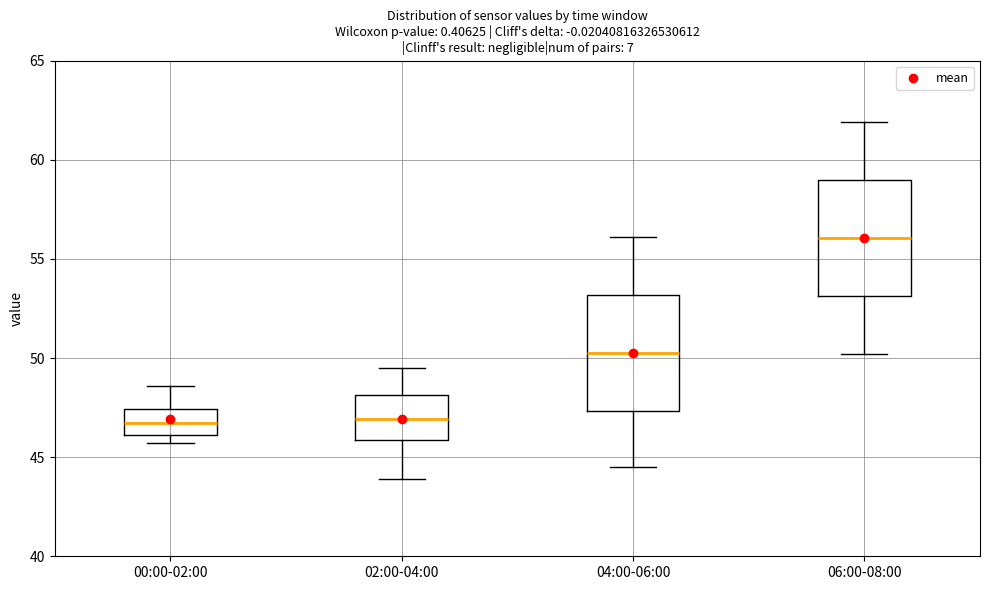

Reading left to right, read every box against the y-axis: the position of its median line, the range the box covers, and the ends of its whiskers. The values are not printed on the chart, so give them approximately, as read against the axis.

00:00-02:00: median 46.5, box 46.0 to 47.5, whiskers 45.5 to 48.5
02:00-04:00: median 47.0, box 46.0 to 48.0, whiskers 44.0 to 49.5
04:00-06:00: median 50.5, box 47.5 to 53.0, whiskers 44.5 to 56.0
06:00-08:00: median 56.0, box 53.0 to 59.0, whiskers 50.0 to 62.0